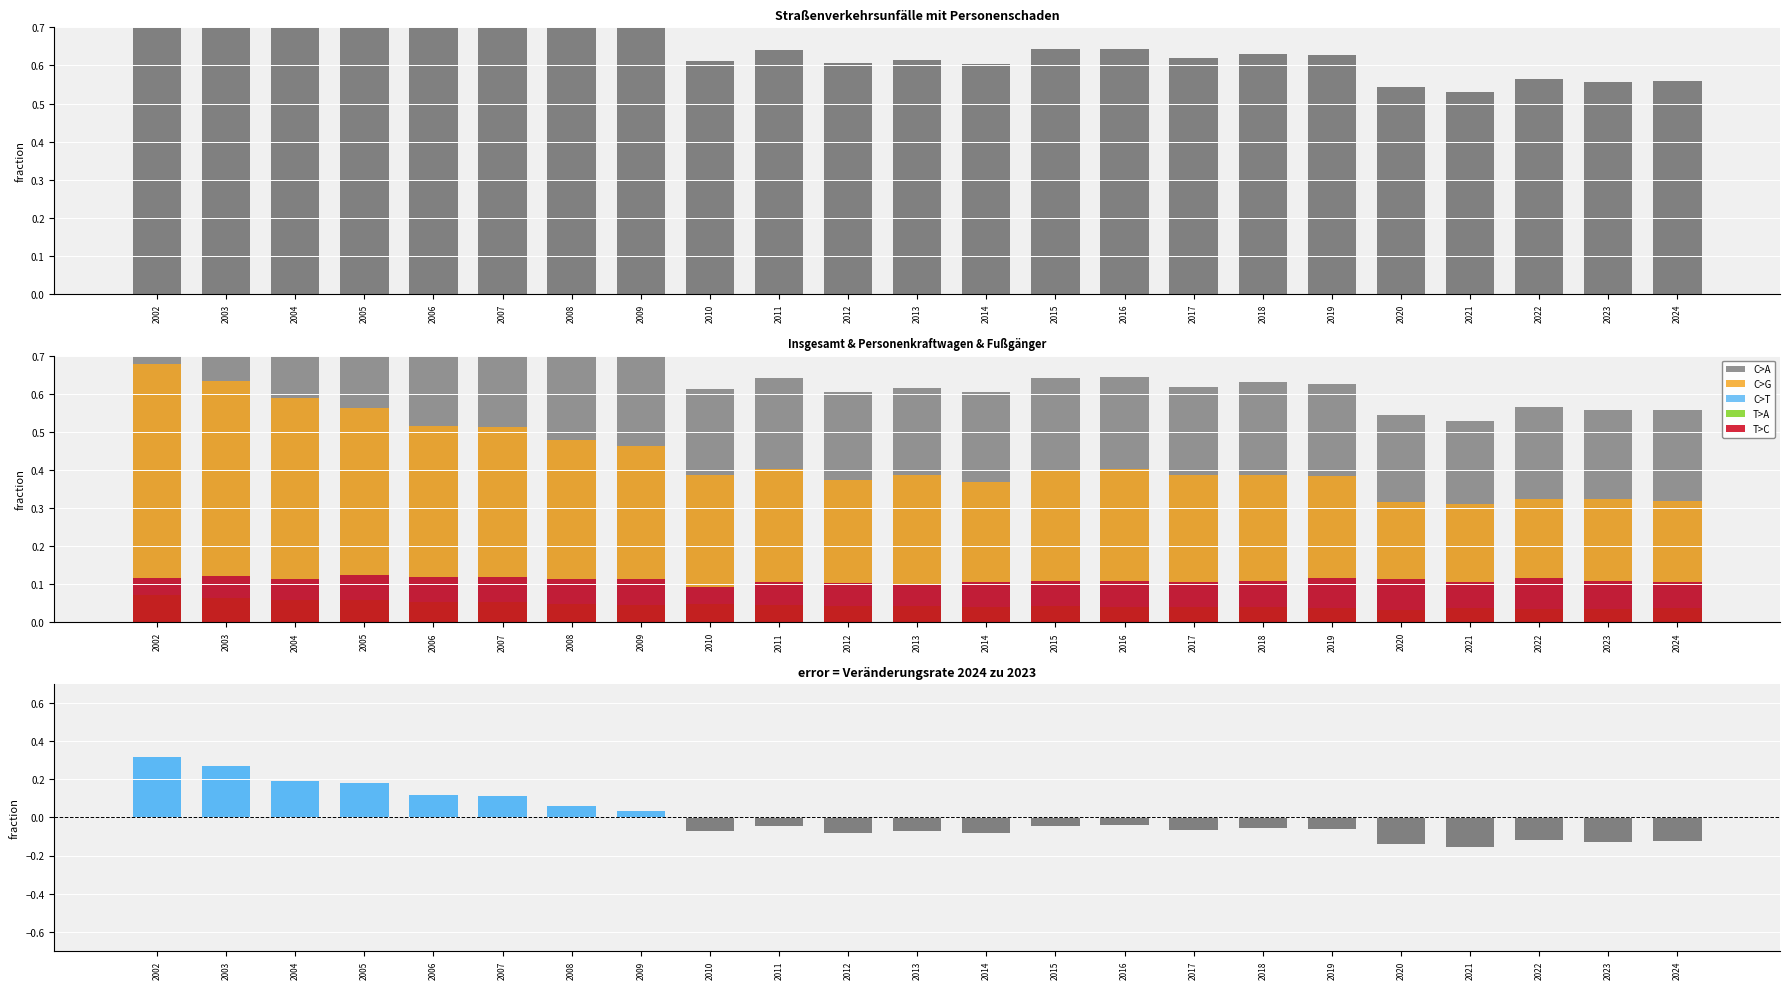

Are the bars horizontal?

No